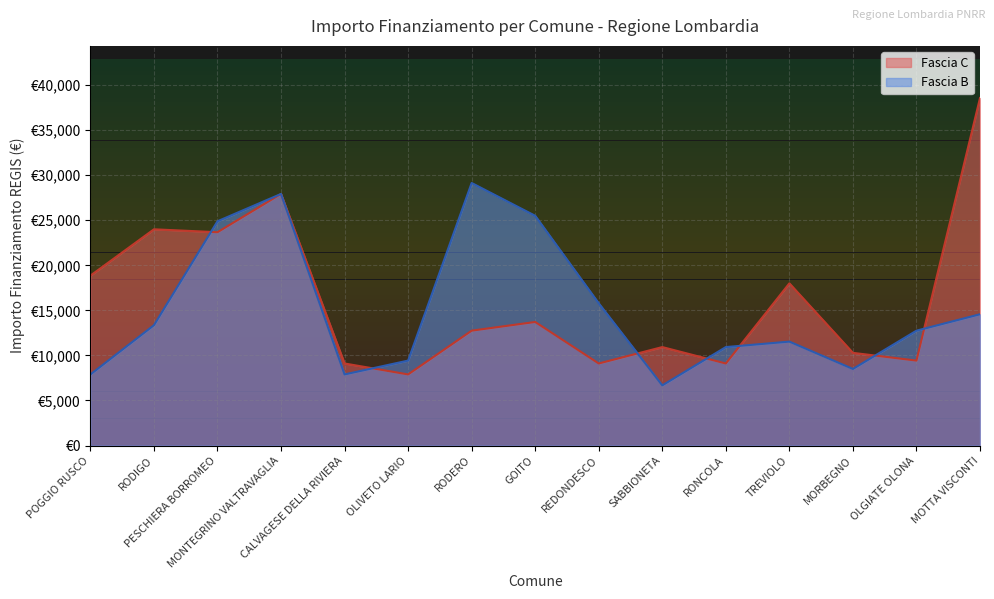

True or false: Fascia C has a value of 10926 at SABBIONETA.

True